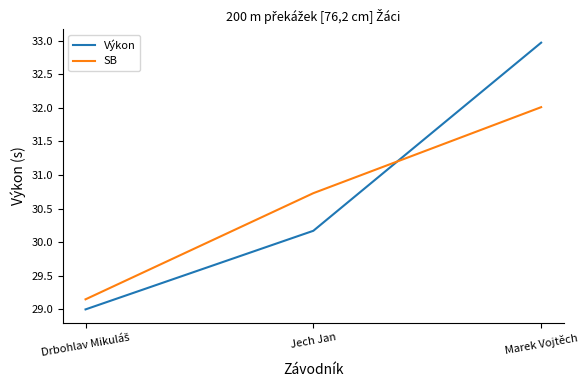

What position from the left is Jech Jan?

2